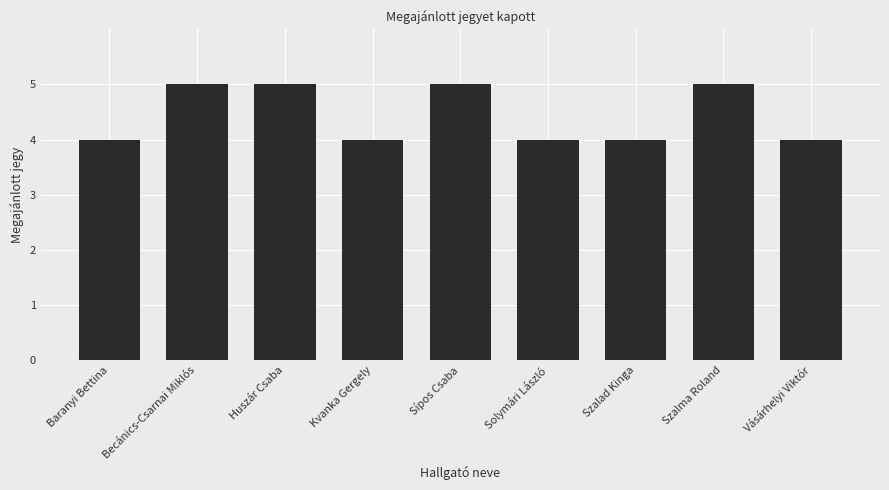

What is the greatest value displayed?

5